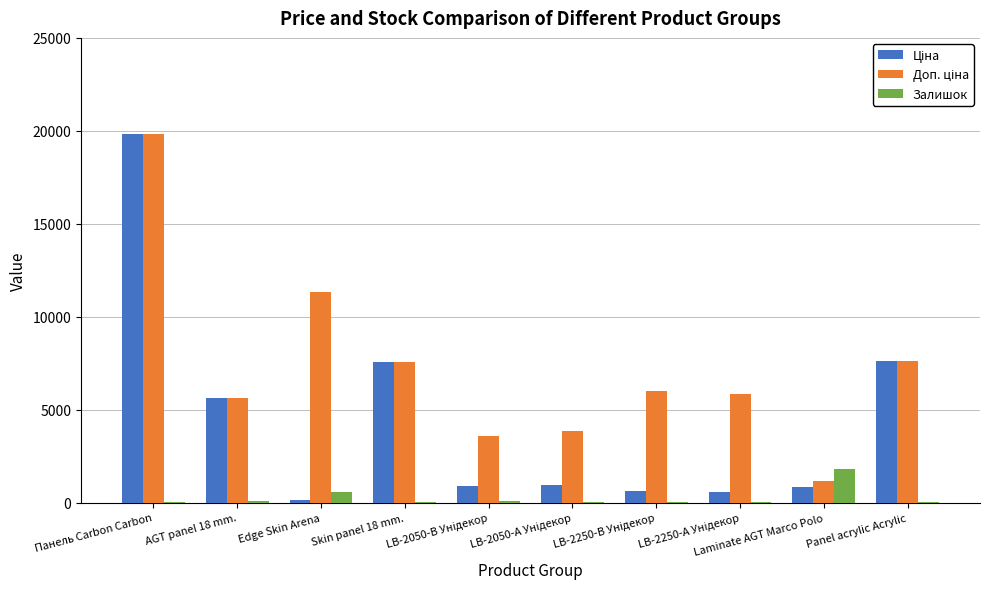

What is the maximum value shown in the chart?

19831.1